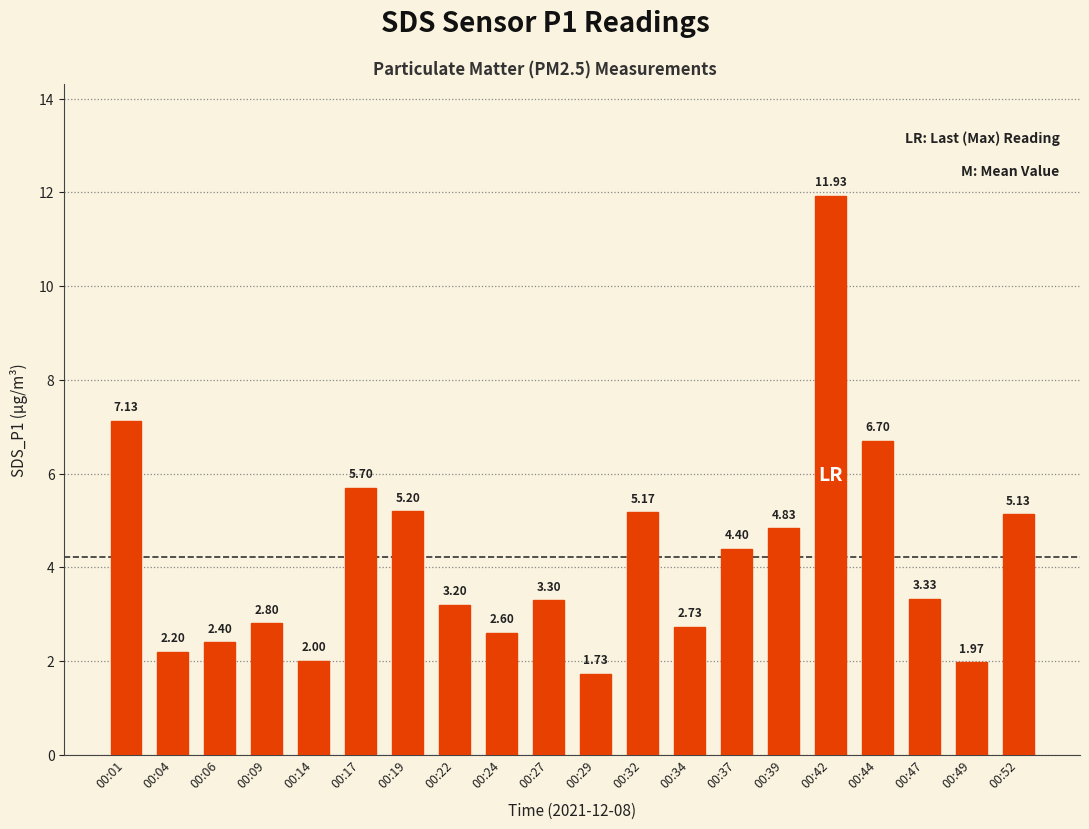

What is the average value?

4.2